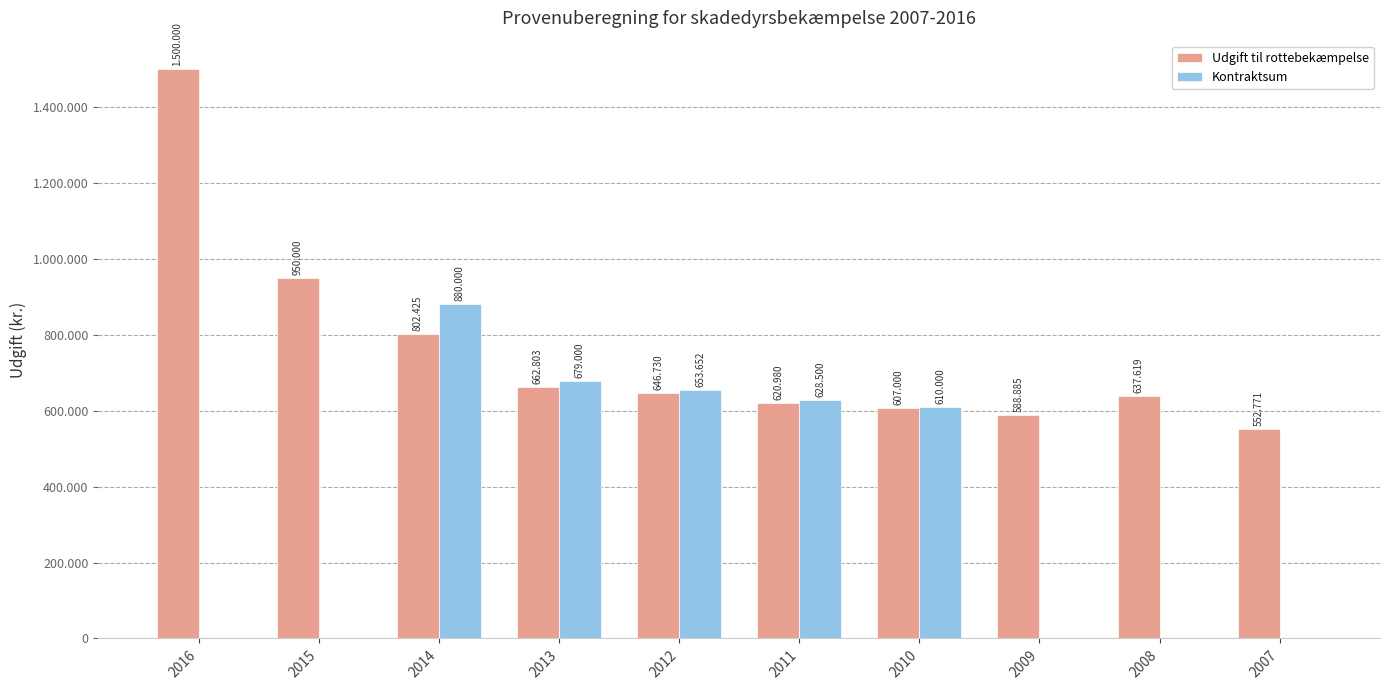

What are all the series names shown in the legend?

Udgift til rottebekæmpelse, Kontraktsum